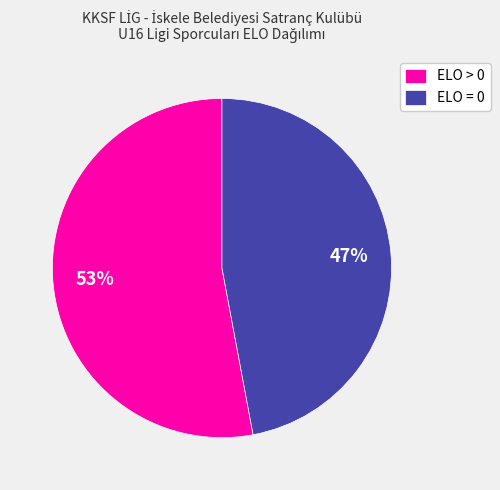

How many slices are in this pie chart?

2